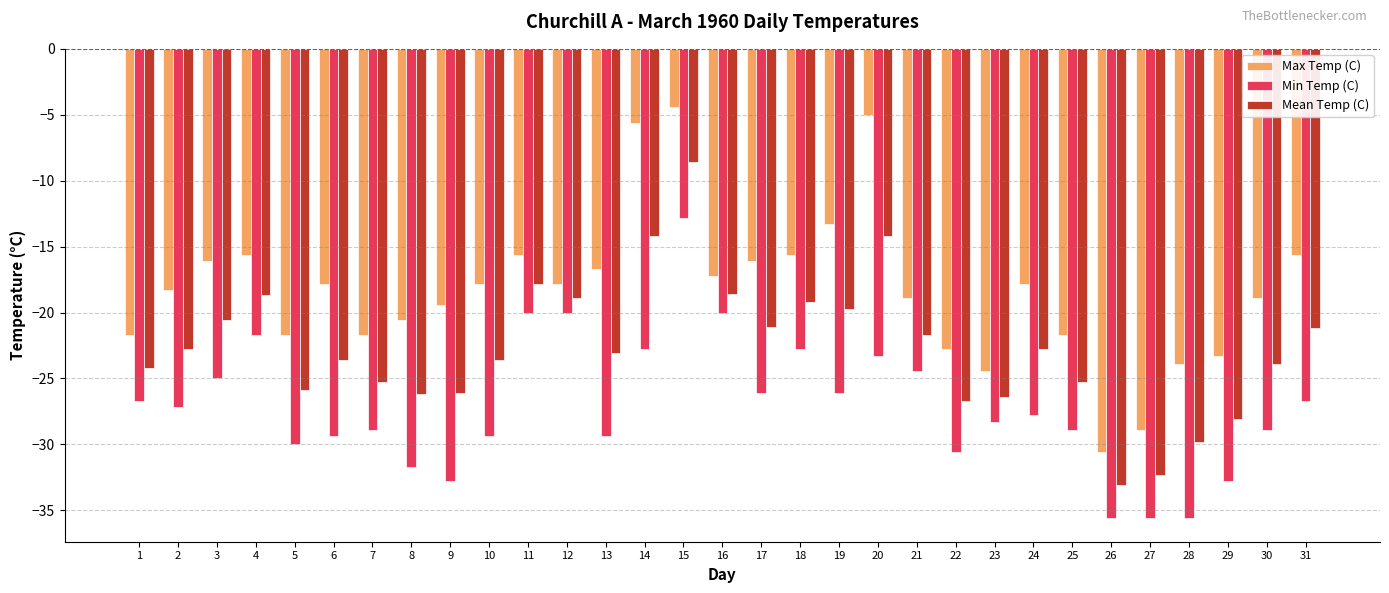

Which series has the widest spread of values?

Max Temp (C)